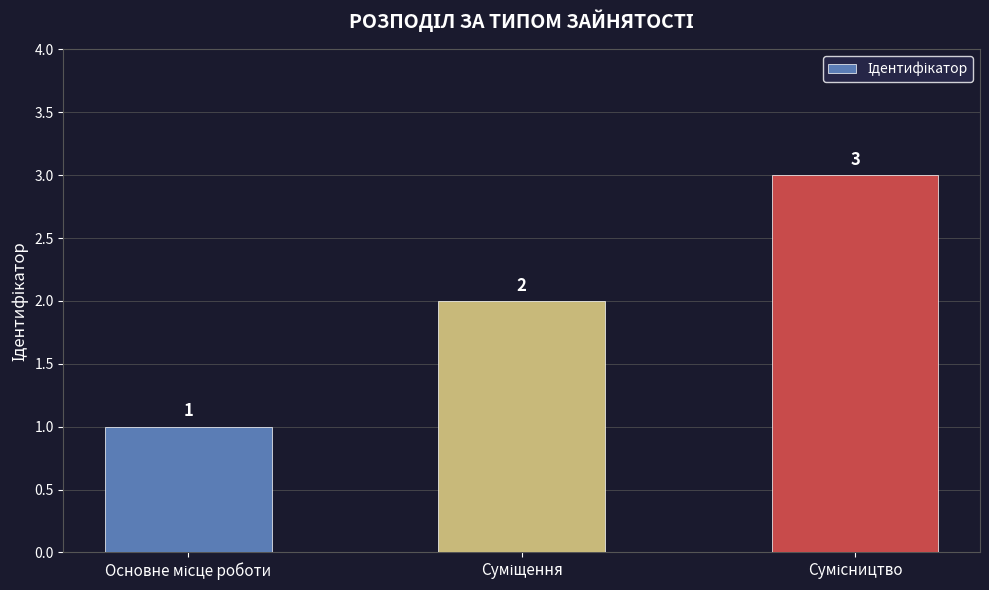

Reading left to right, list all the values displayed in this chart.

1	2	3